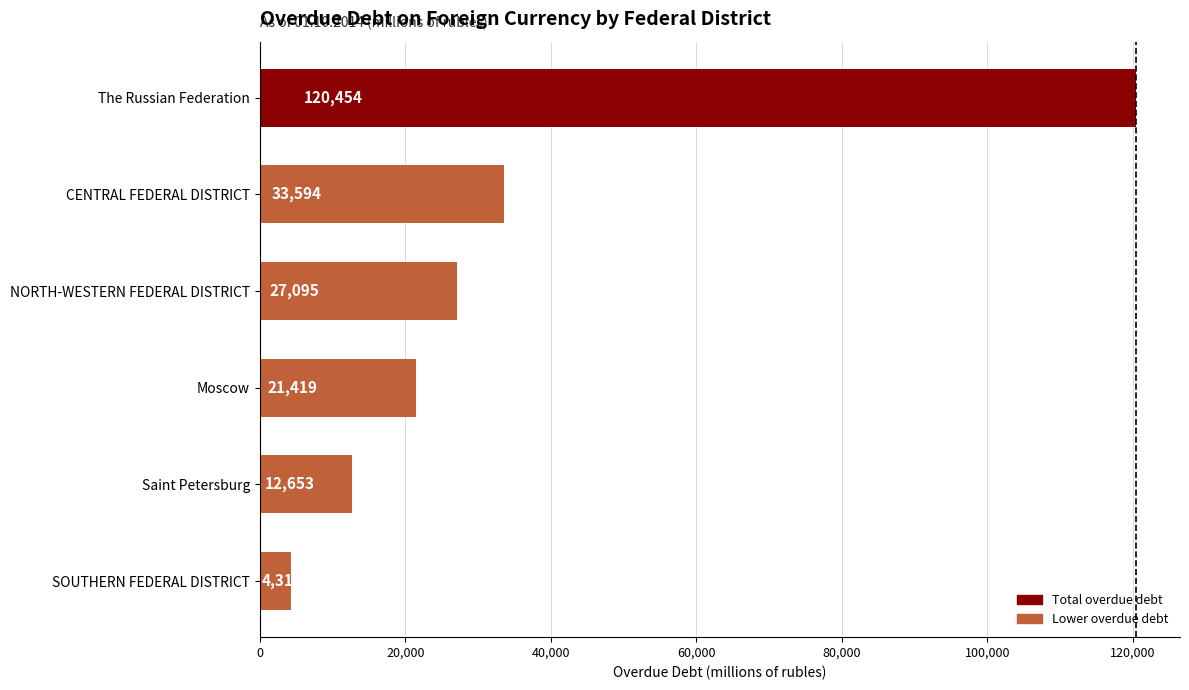

At which label is the value closest to 62385?

CENTRAL FEDERAL DISTRICT